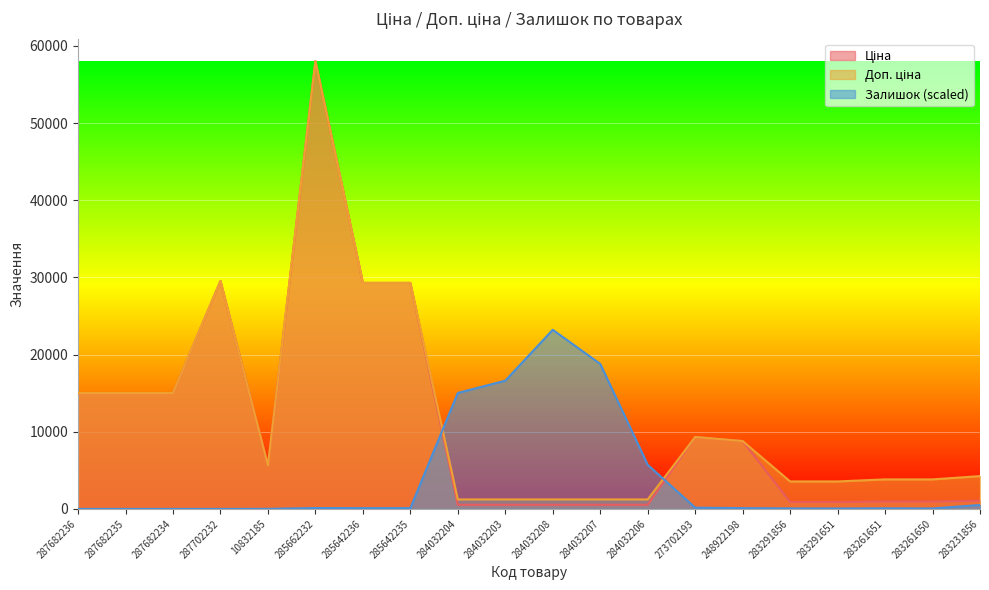

The value of Ціна at 285642236 is 29294.9. True or false?

True